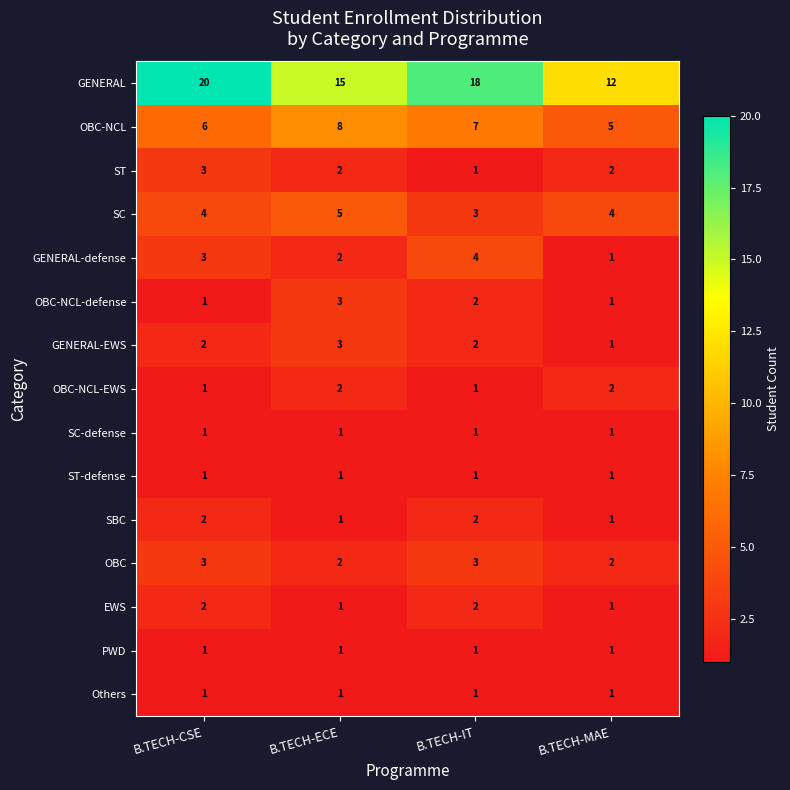

What is the average value of the SC series?

4